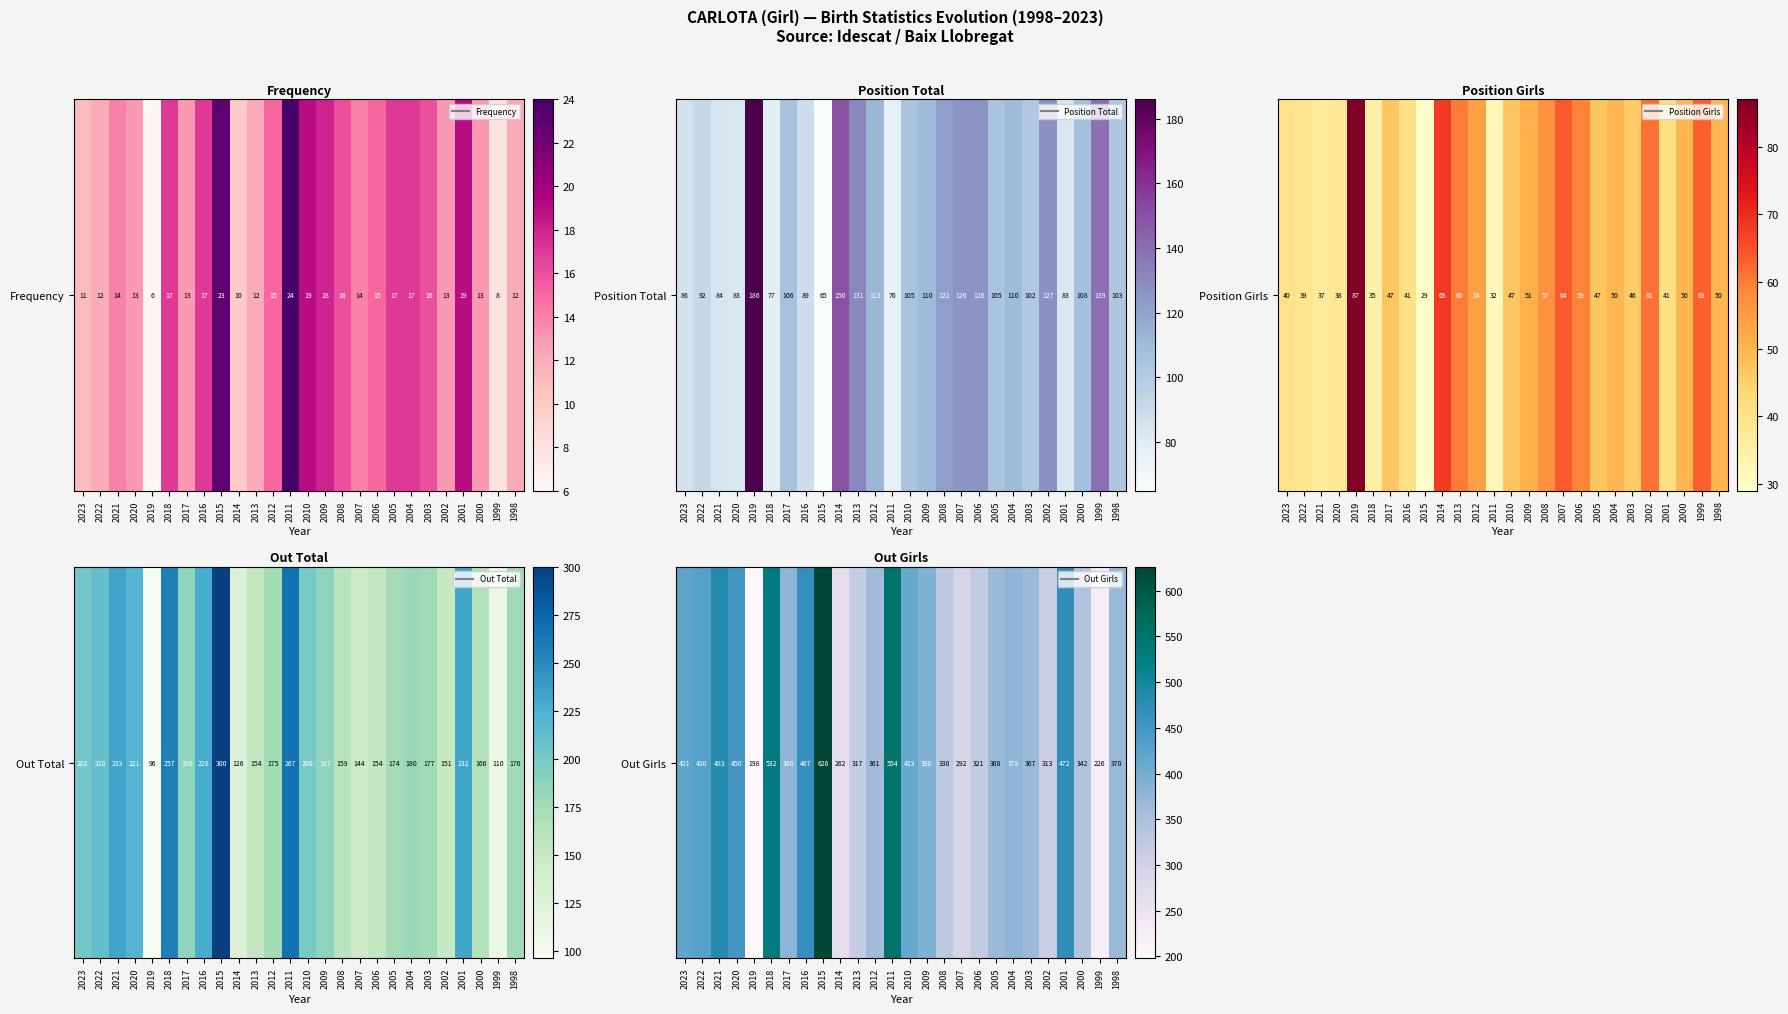

List the labels in order of value, largest first.

2015, 2011, 2018, 2021, 2001, 2016, 2020, 2022, 2023, 2010, 2009, 2017, 2004, 1998, 2005, 2003, 2012, 2000, 2008, 2006, 2013, 2002, 2007, 2014, 1999, 2019